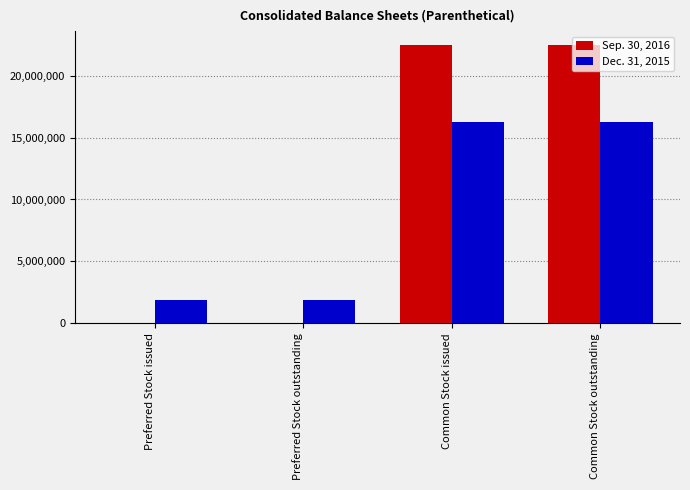

What is the spread (max minus min) of values at Common Stock issued?

6246805